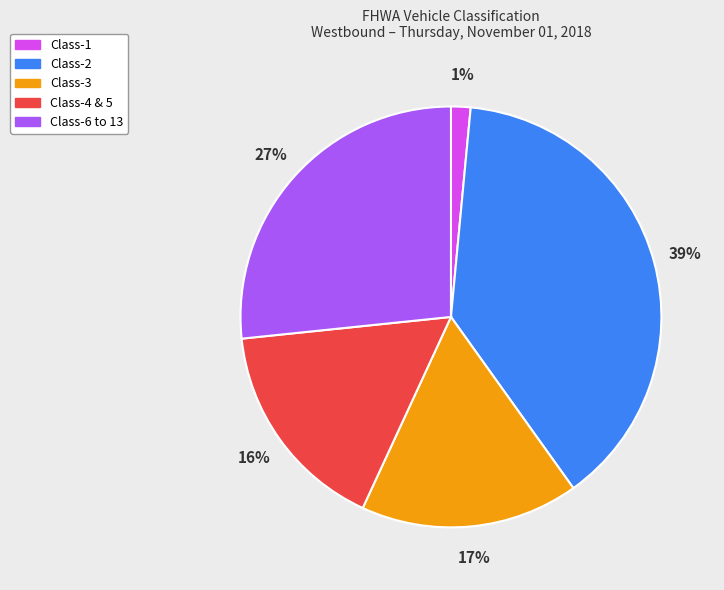

Is there a majority slice in this chart?

No